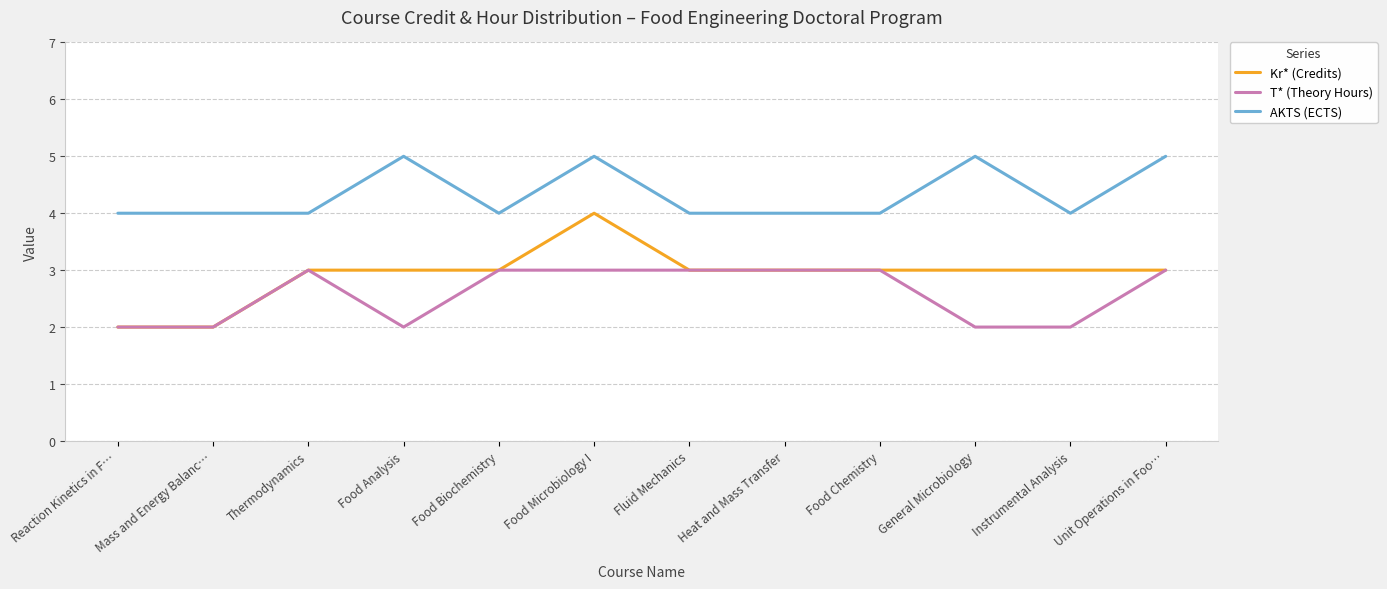

What position from the left is Food Microbiology I?

6